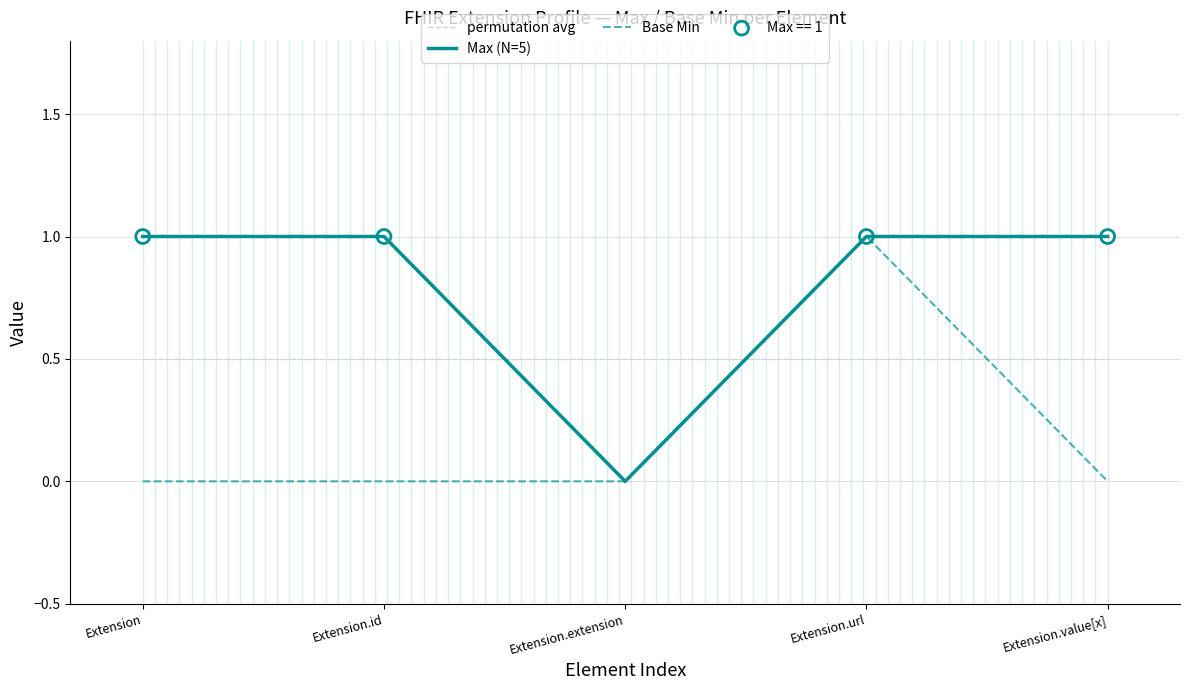

What is the total value across all series at Extension.id?

1